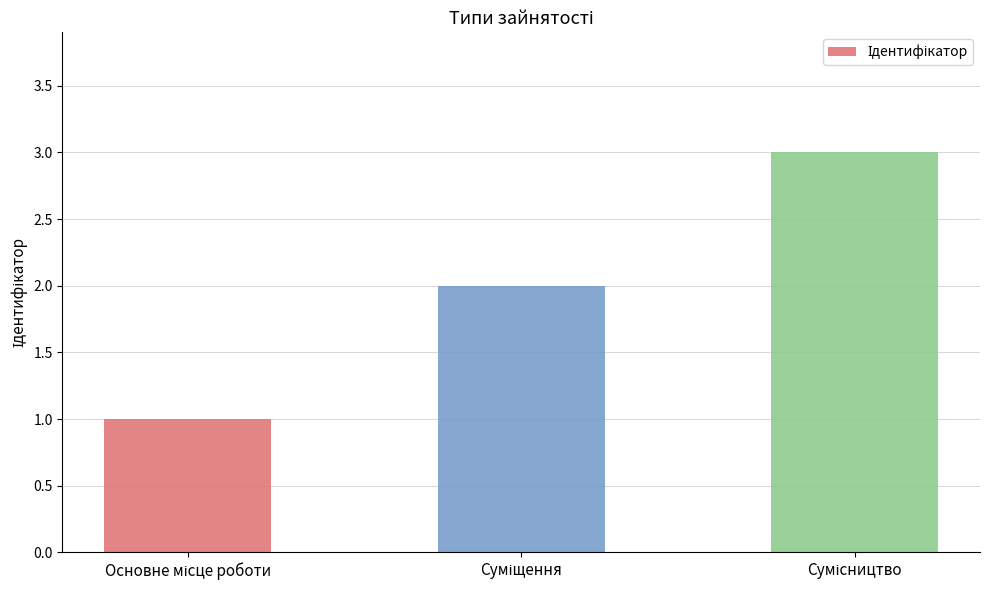

What is the maximum value shown in the chart?

3